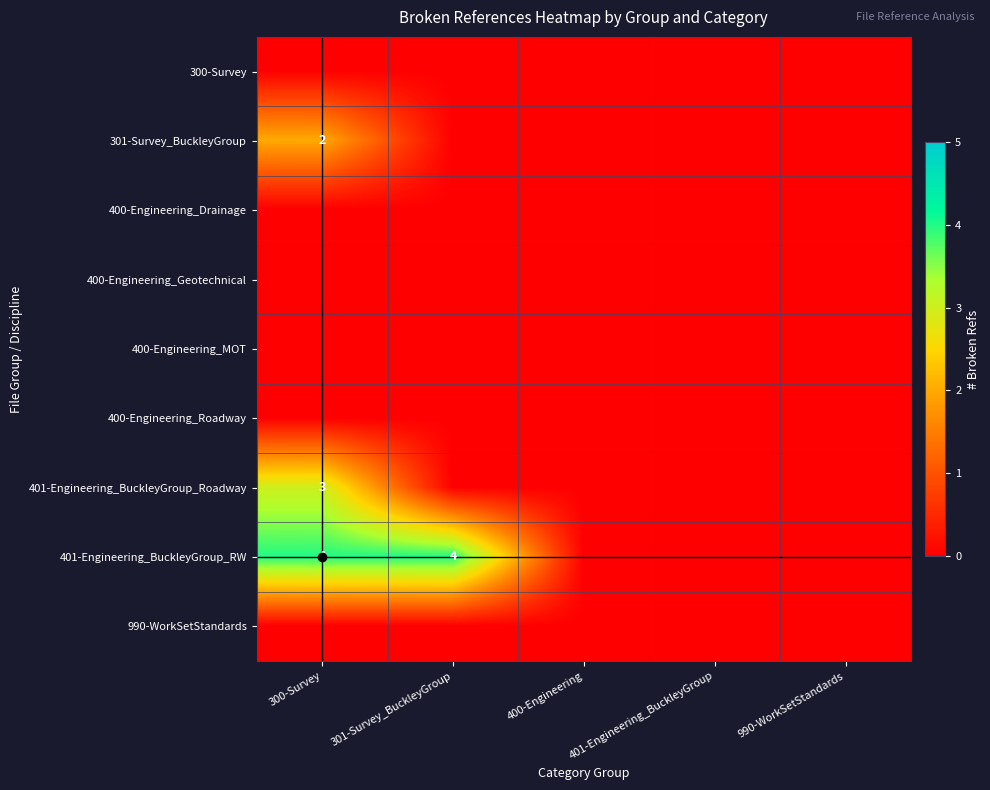

Is it true that 401-Engineering_BuckleyGroup_Roadway equals 3 at 300-Survey?

True